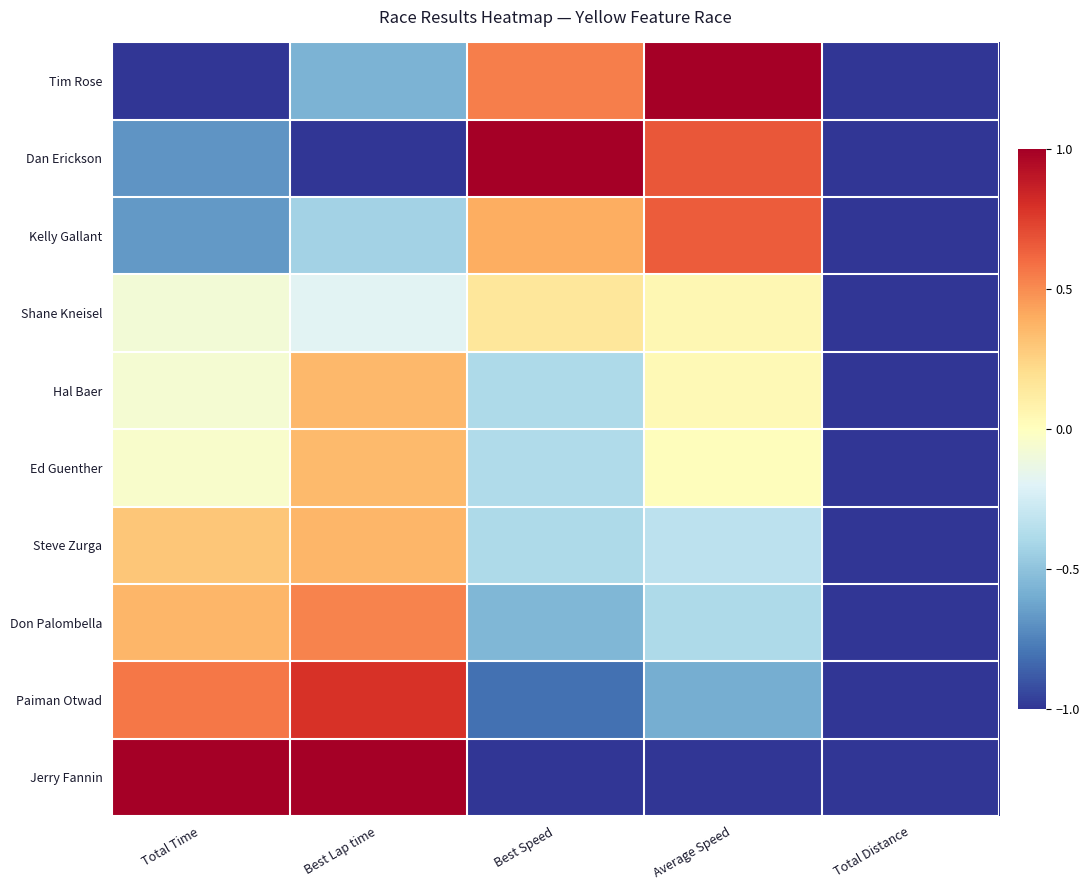

Between Best Lap time and Average Speed, which series saw the biggest shift?

Jerry Fannin